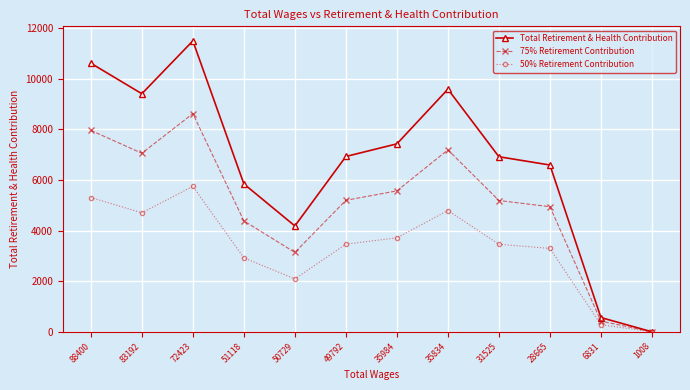

What are all the series names shown in the legend?

Total Retirement & Health Contribution, 75% Retirement Contribution, 50% Retirement Contribution